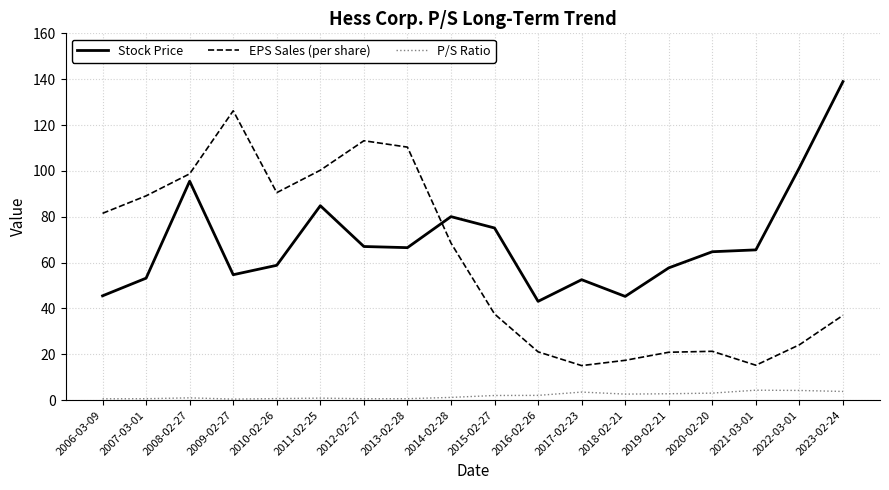

True or false: EPS Sales (per share) has a value of 68.5 at 2014-02-28.

True